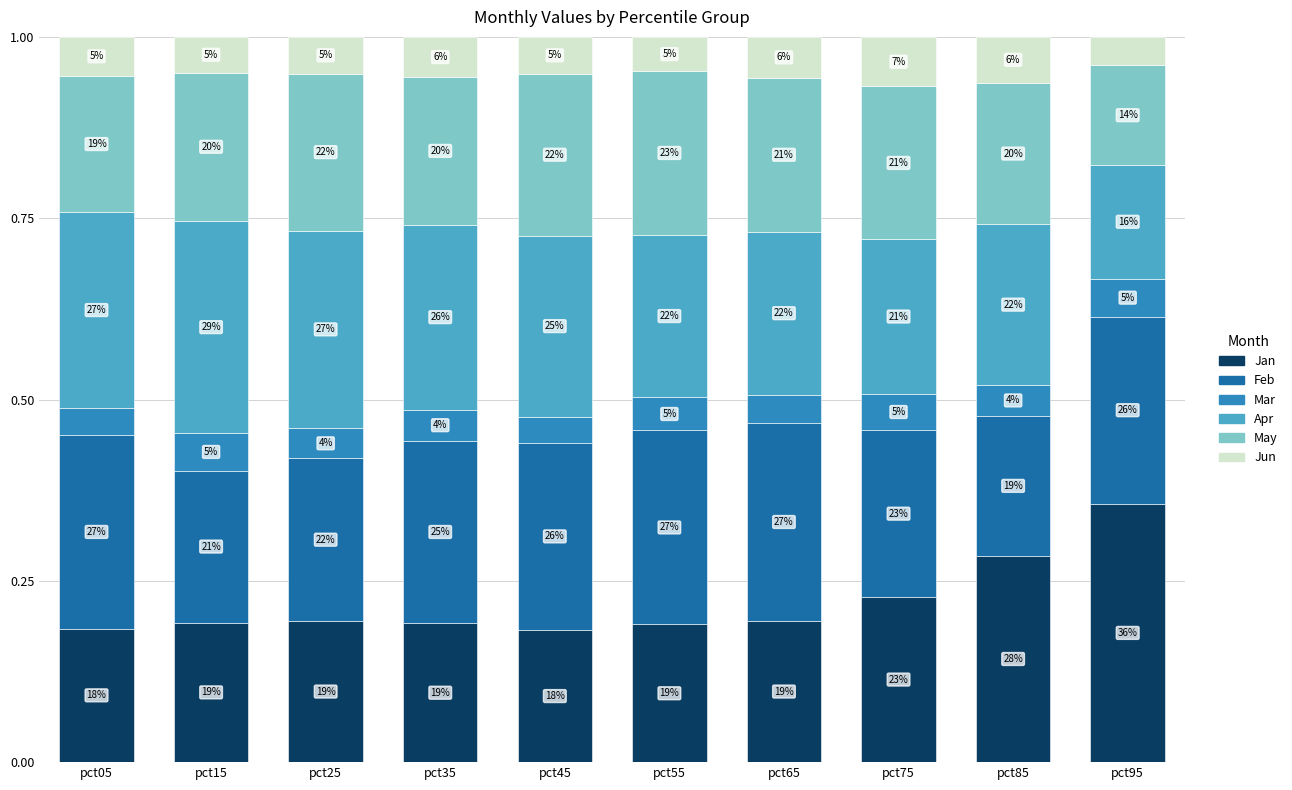

Is it true that Jun equals 0.1 at pct35?

False